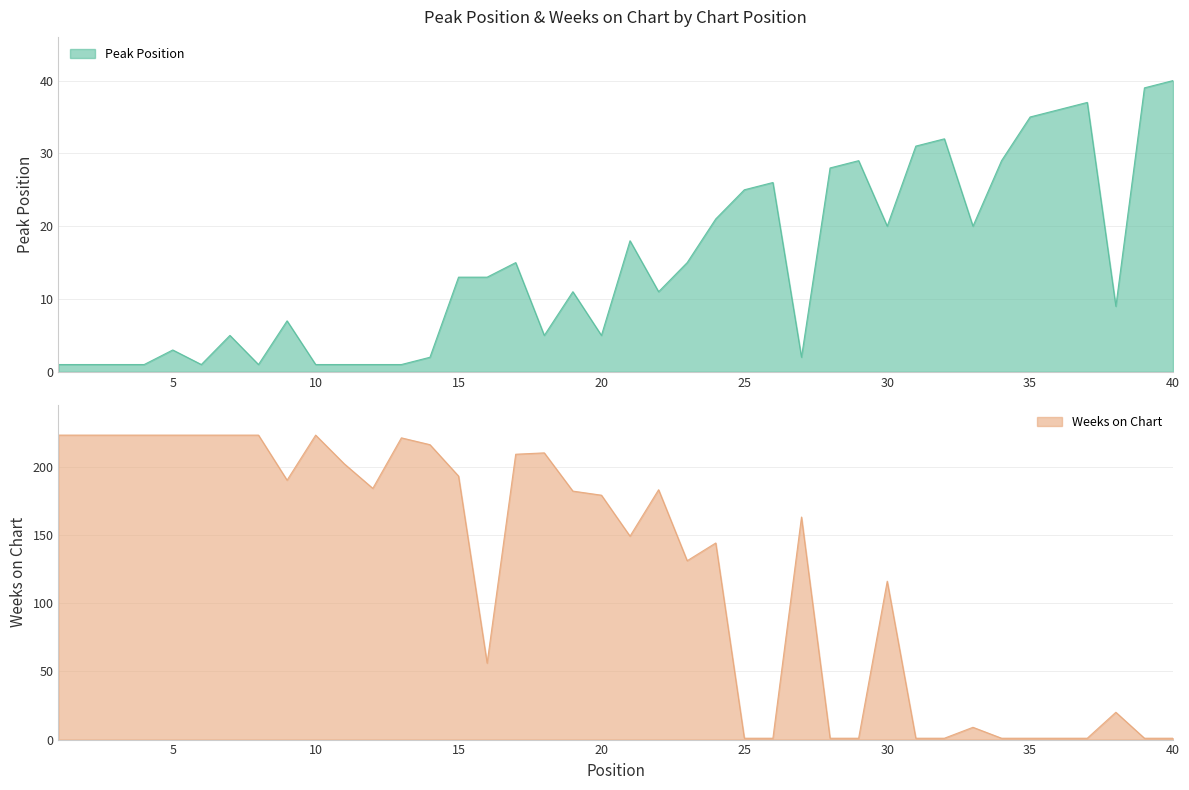

Does the chart display data point markers on the line(s)?

No